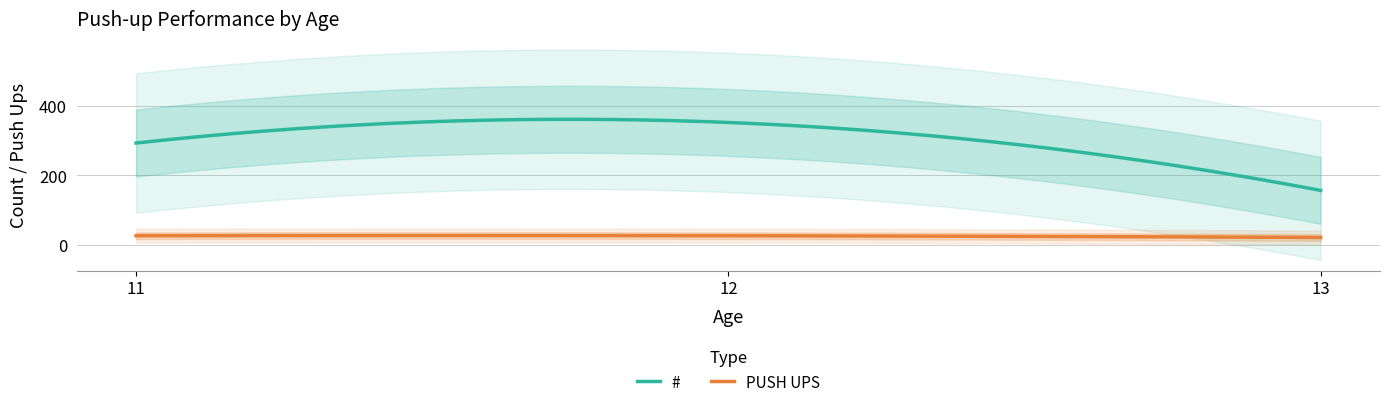

What is the sum of all # values?

92815.1